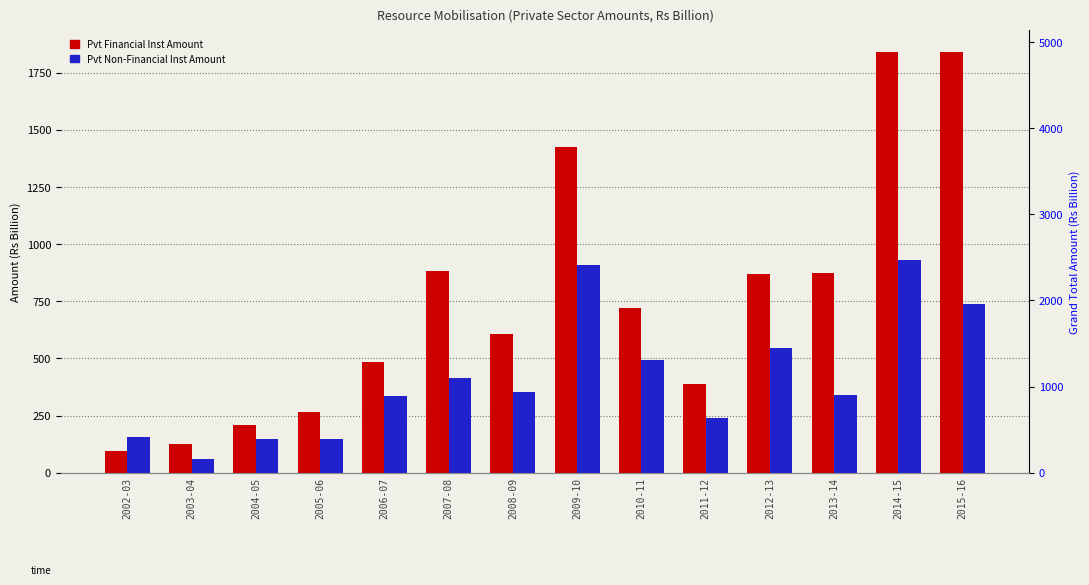

At which category is the sum across all series the highest?

2014-15